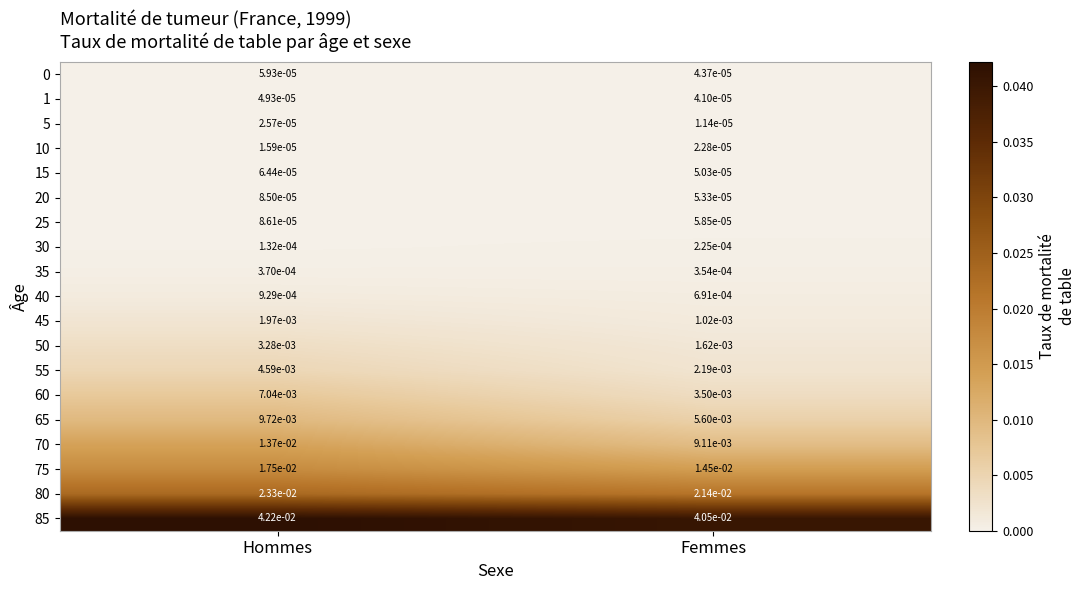

At how many categories does at least one series exceed 0?

2